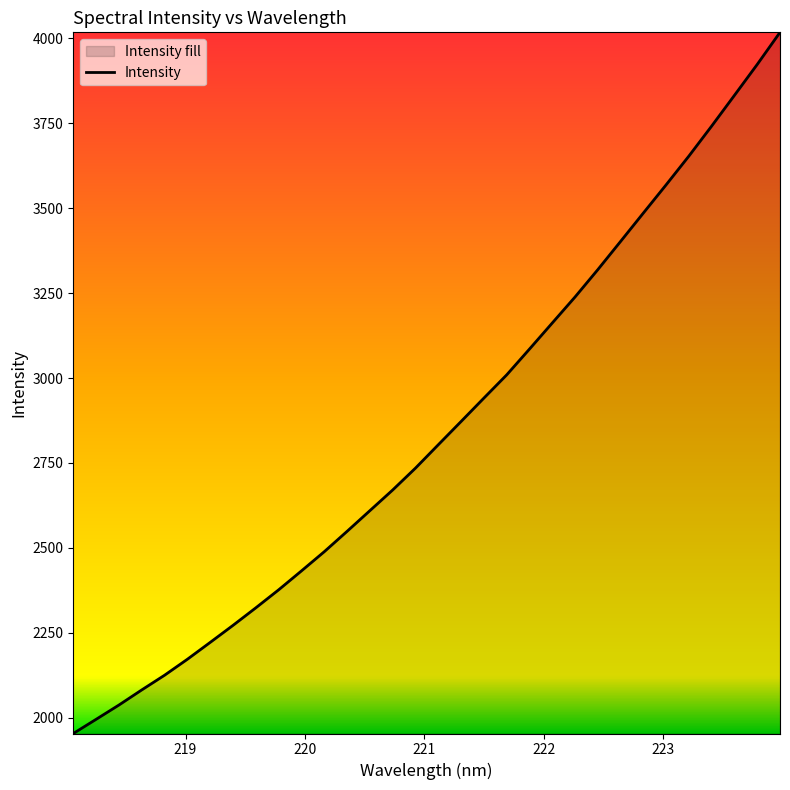

How many lines are shown in the chart?

1